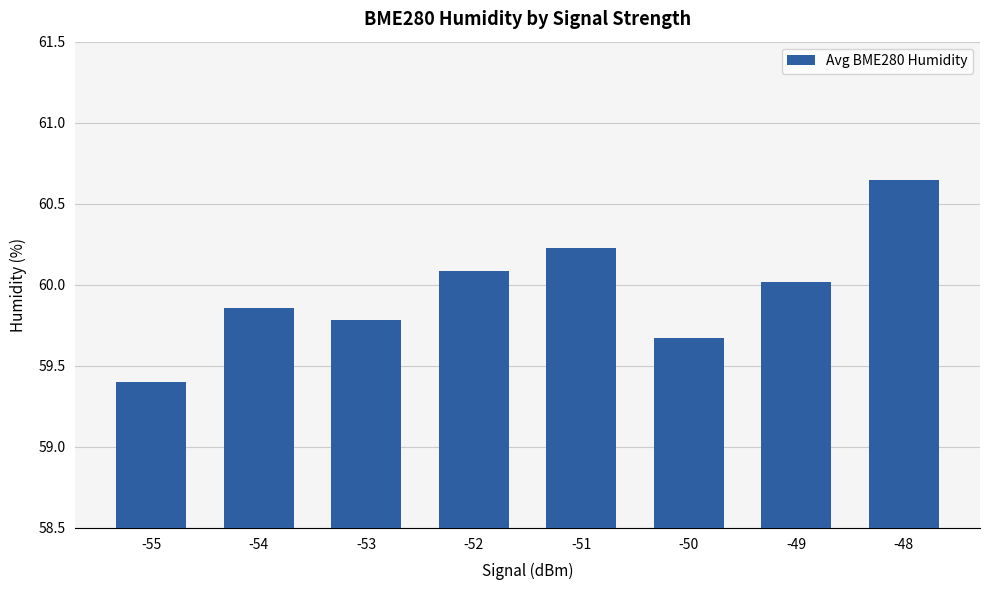

Count the number of categories in the chart.

8